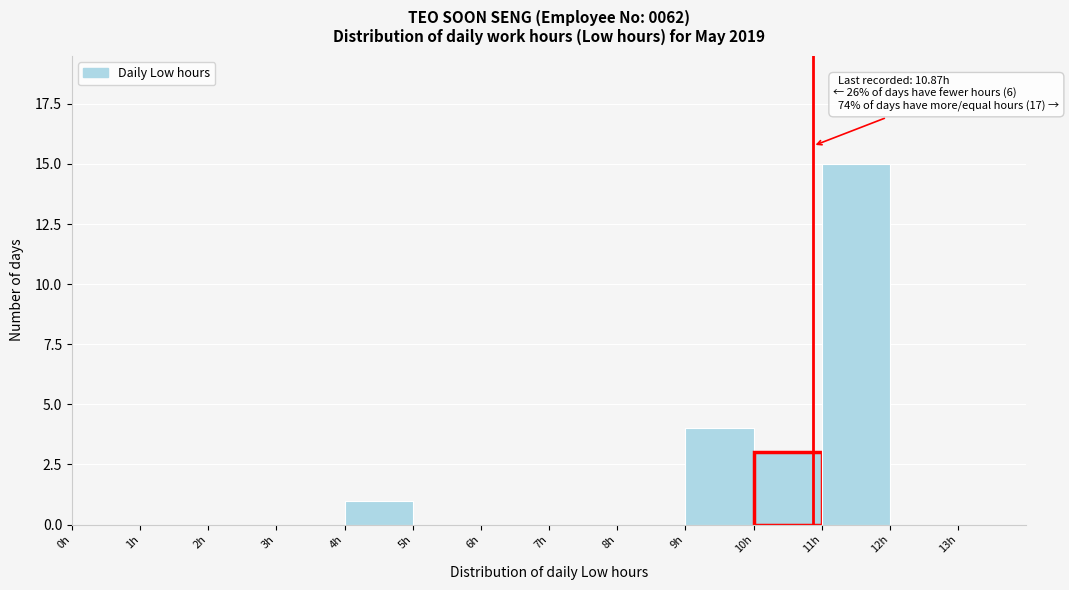

Over which range of the x-axis is the bar tallest?

11 to 12